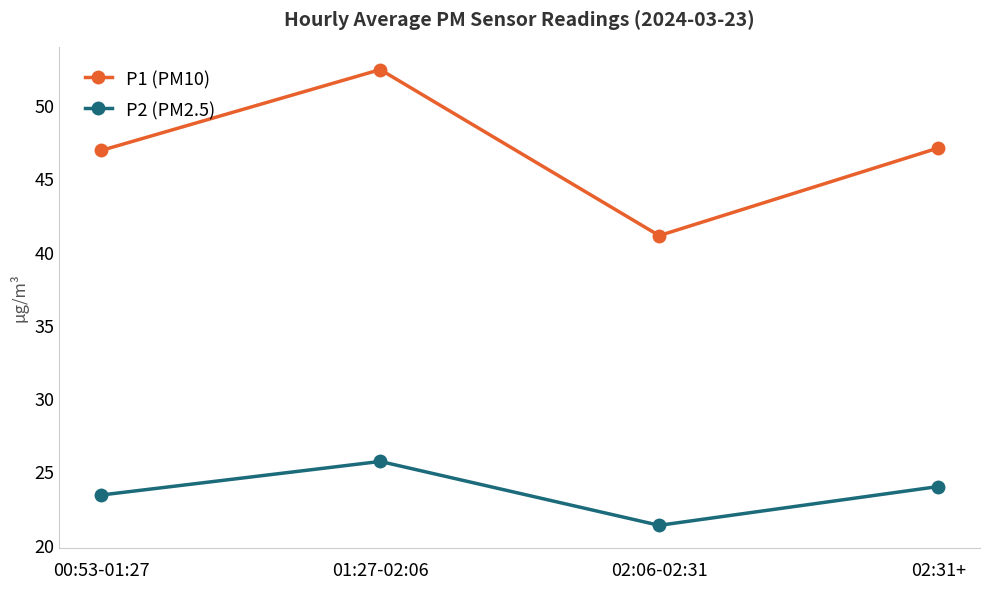

What is the value of the P1 (PM10) point at the 1st from the left?

47.0